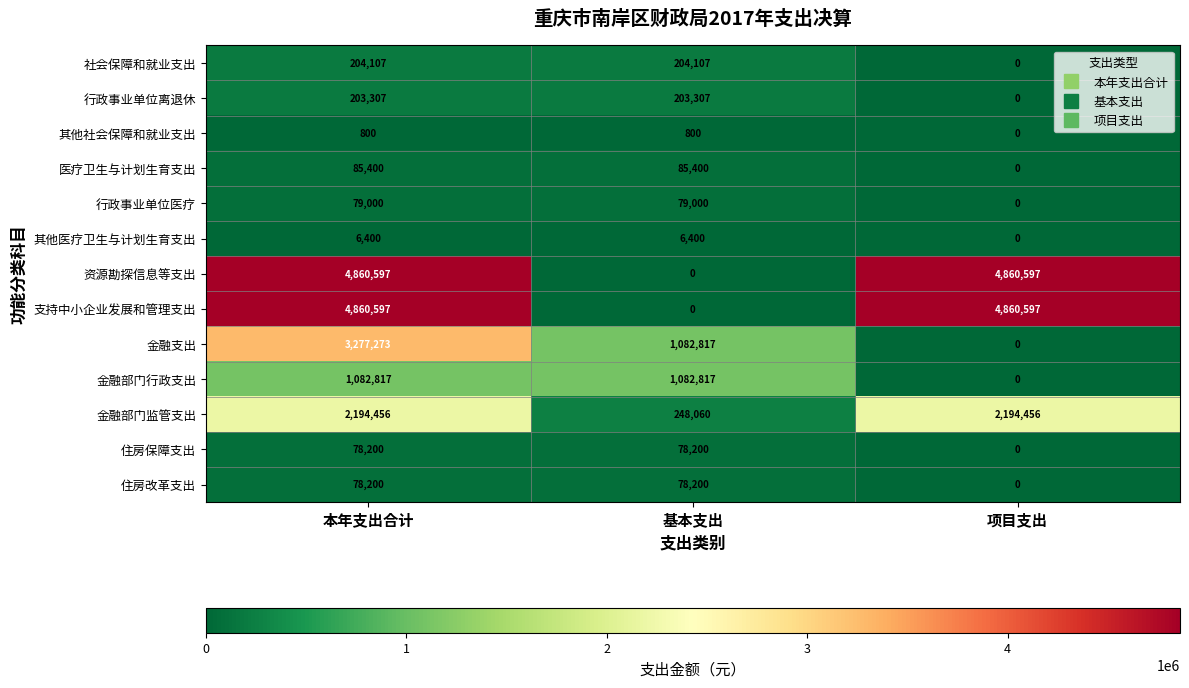

What value does the 社会保障和就业支出 series have at 本年支出合计, to the nearest 10?

204110